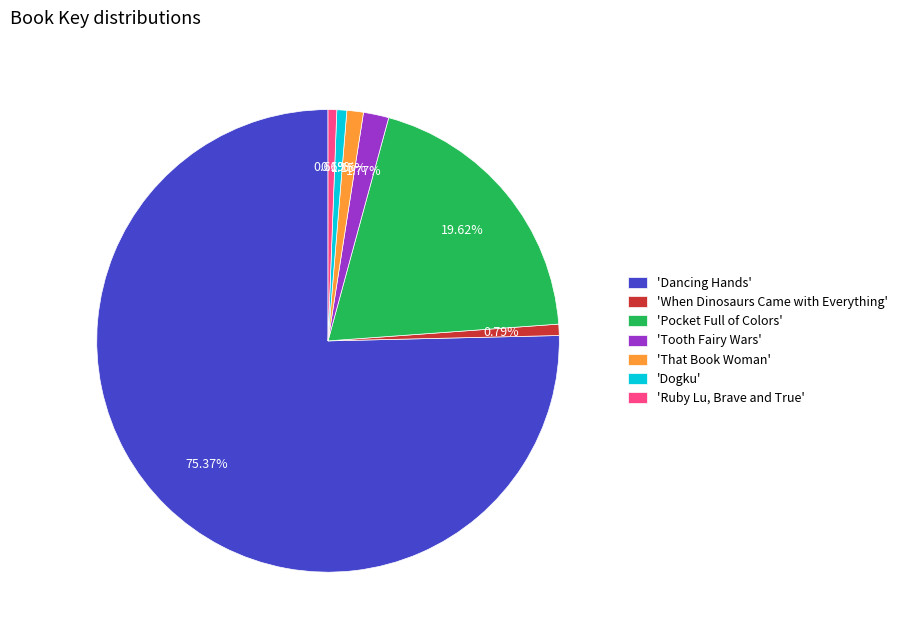

Which category has the biggest portion of the pie?

'Dancing Hands'